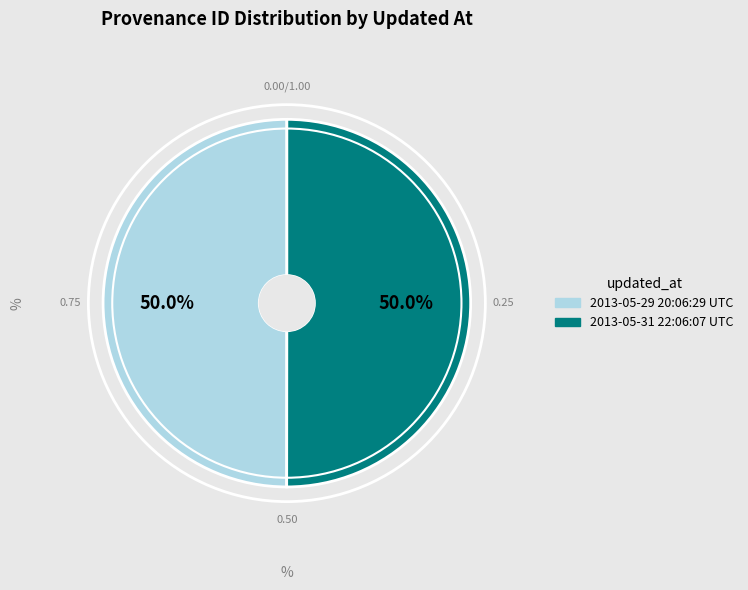

What is the ratio of the value at 2013-05-31 22:06:07 UTC to the value at 2013-05-29 20:06:29 UTC?

1.0